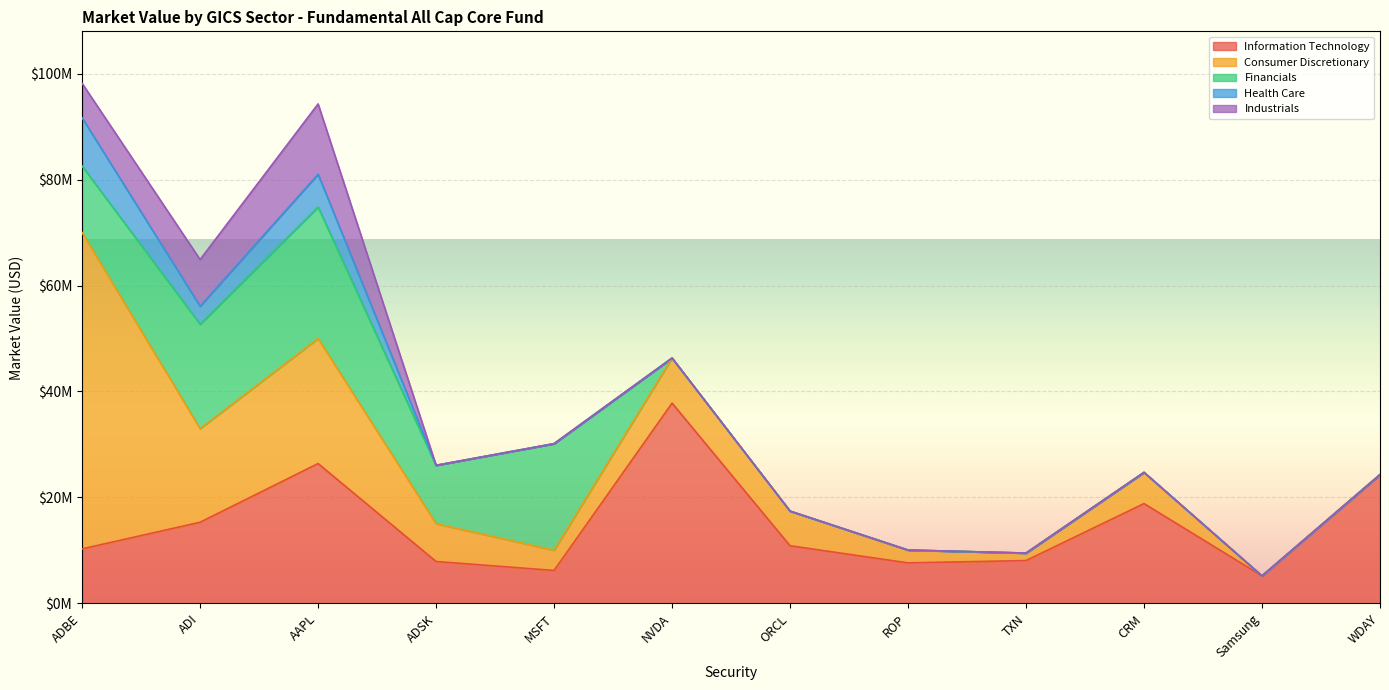

Is it true that Industrials equals 13269082.2 at AAPL?

True